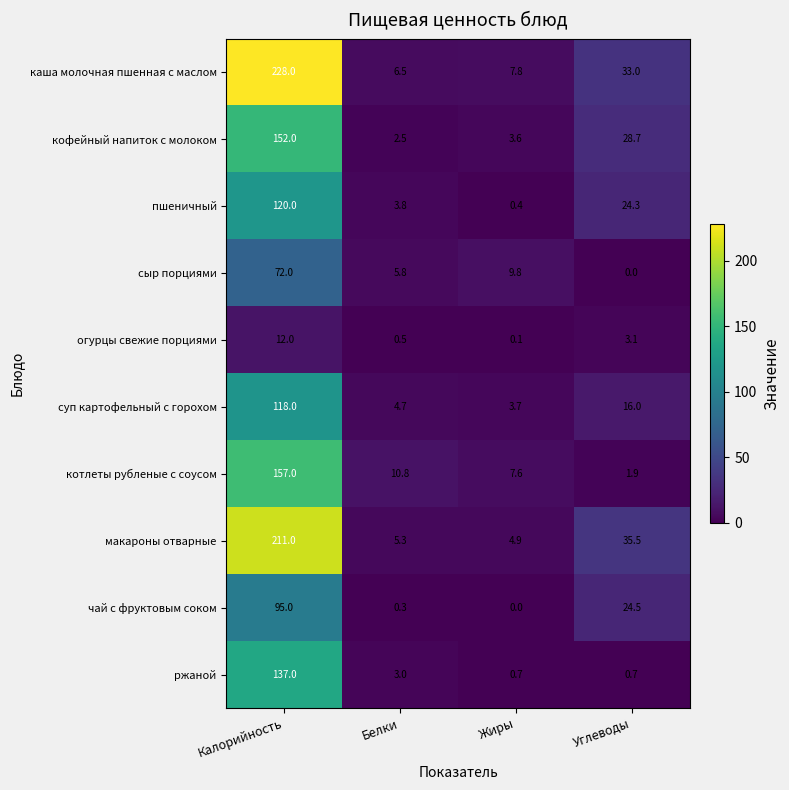

At Жиры, list the series in order from largest to smallest.

сыр порциями, каша молочная пшенная с маслом, котлеты рубленые с соусом, макароны отварные, суп картофельный с горохом, кофейный напиток с молоком, ржаной, пшеничный, огурцы свежие порциями, чай с фруктовым соком